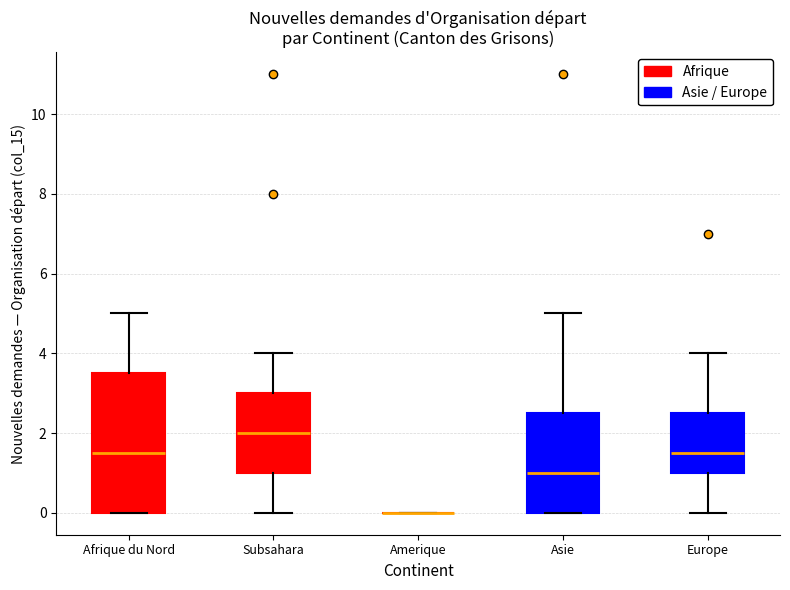

Comparing the boxes themselves (not the whiskers), which one is the tallest?

Afrique du Nord